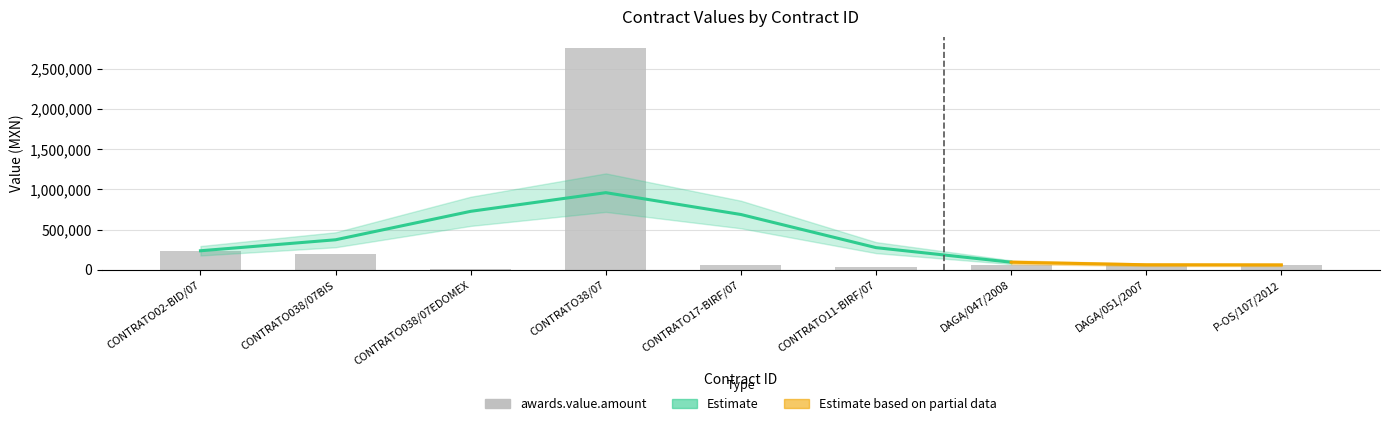

What is the value of the 8th bar from the left?

60000